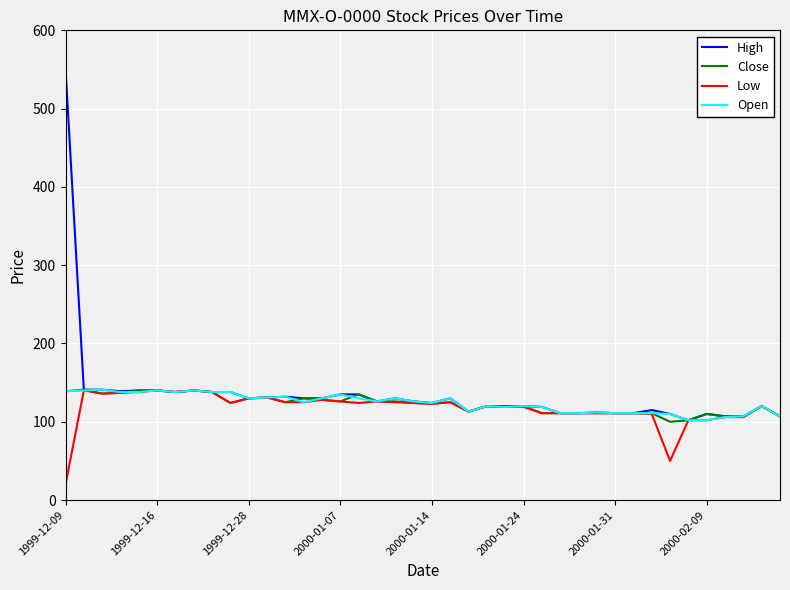

What is the difference between the maximum and minimum values in the High series?

448